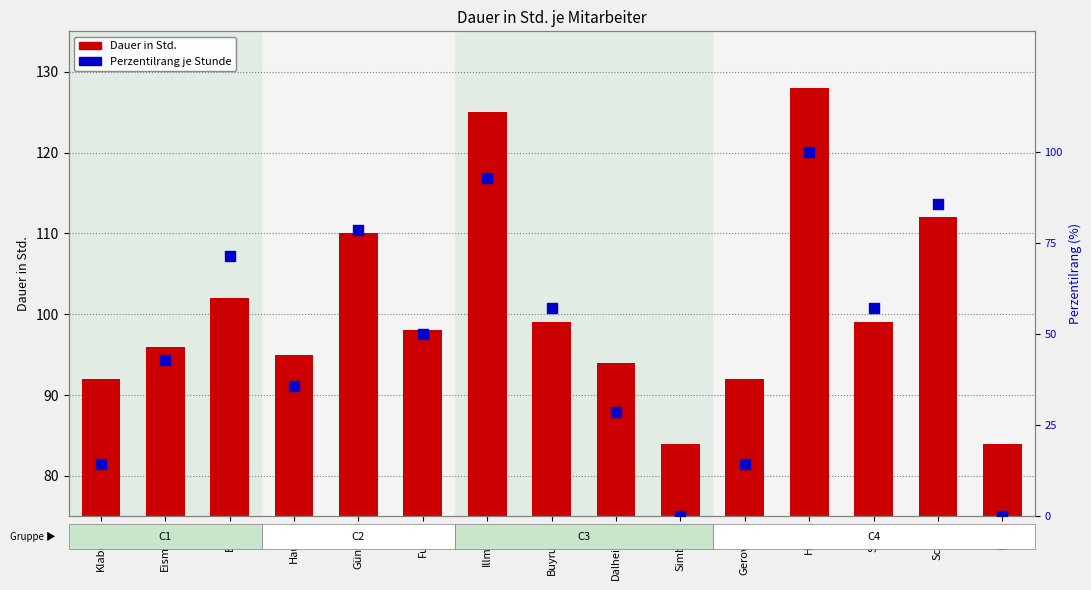

What are all the series names shown in the legend?

Dauer in Std., Perzentilrang je Stunde